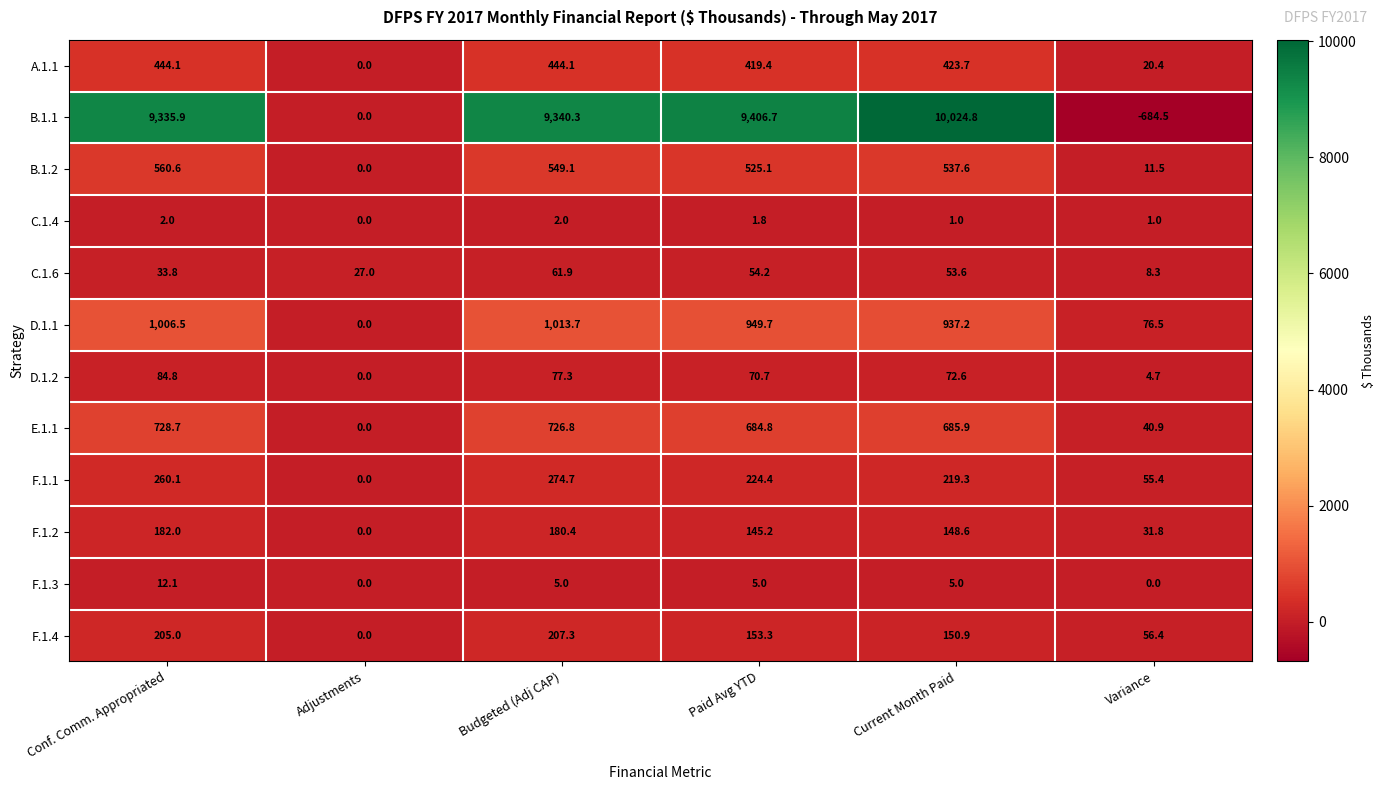

What is the total value across all series at Conf. Comm. Appropriated?

12855.6